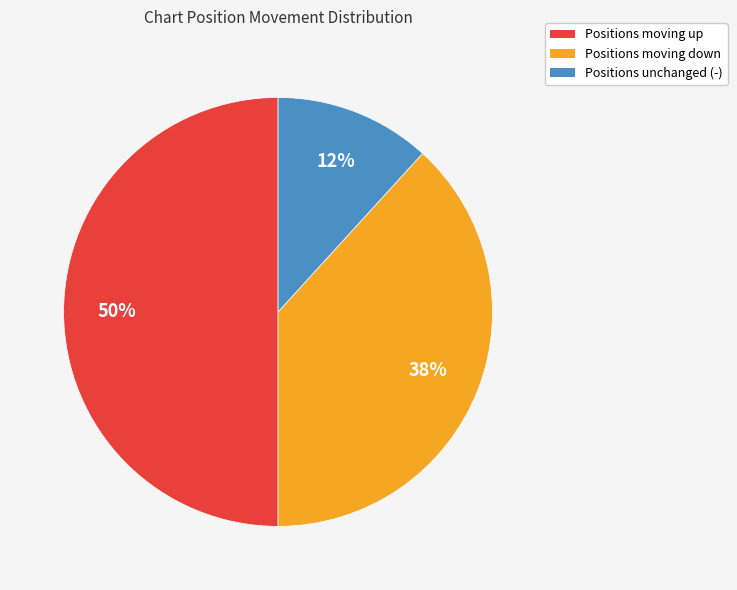

Approximately how many times larger is the value at Positions moving down compared to Positions unchanged (-)?

3.2